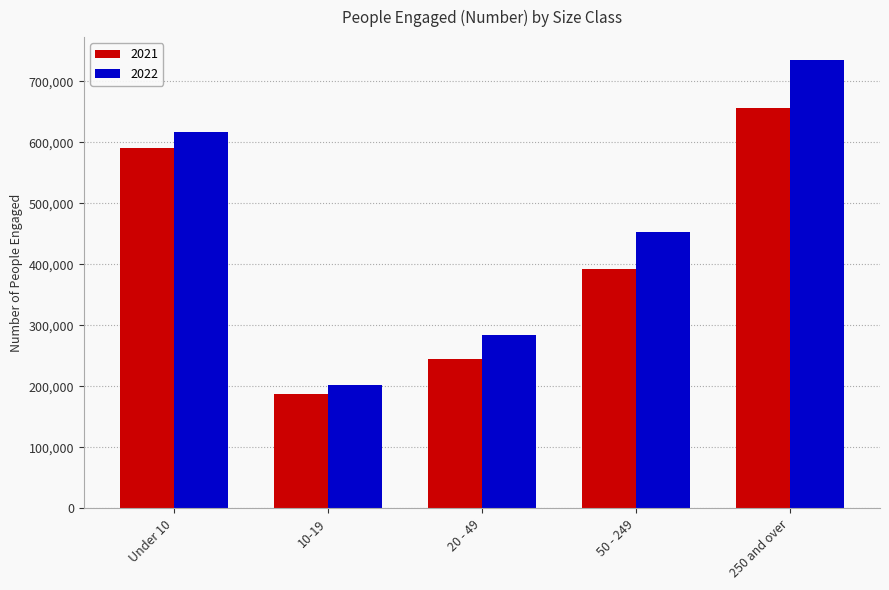

True or false: 2022 has a value of 495724 at 20 - 49.

False